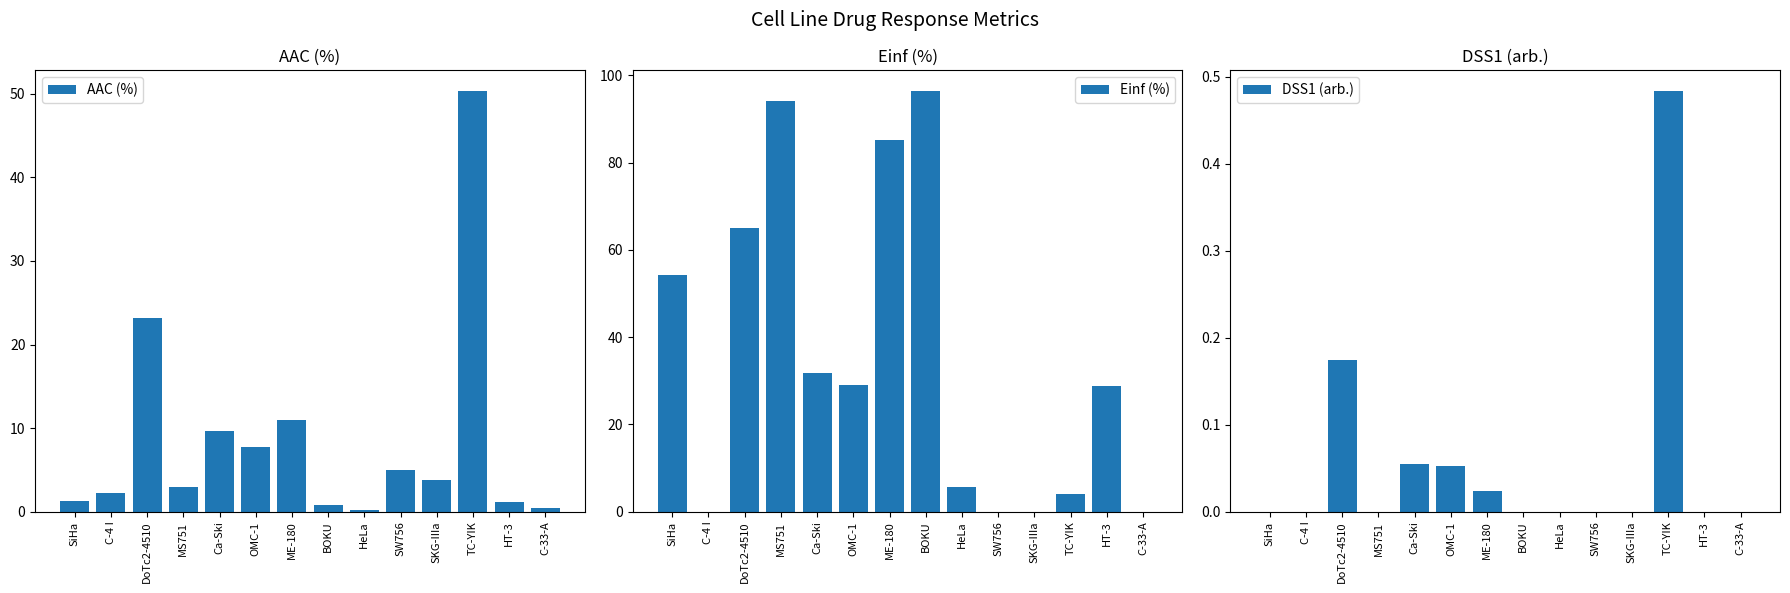

Which label corresponds to the largest value in the chart?

BOKU